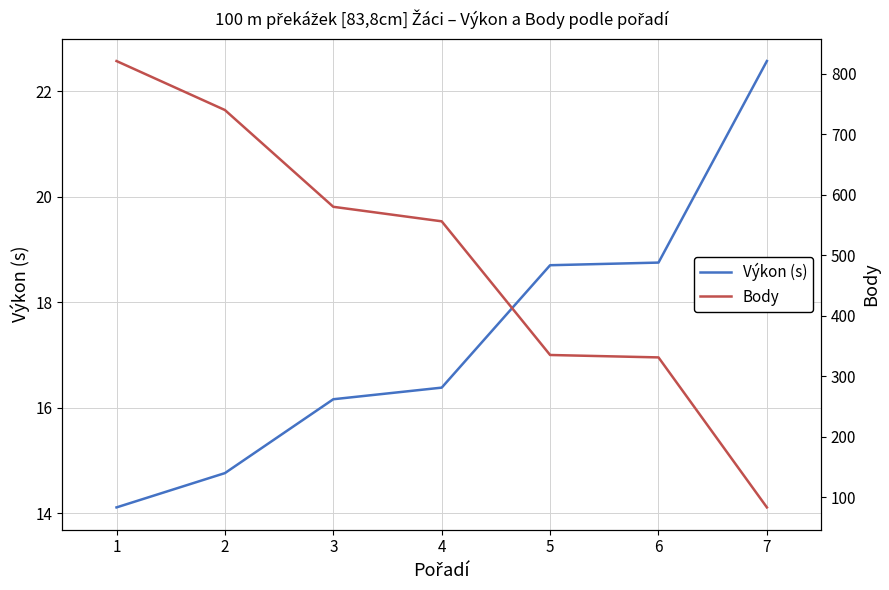

List the labels in order of Výkon (s) value, largest first.

7, 6, 5, 4, 3, 2, 1